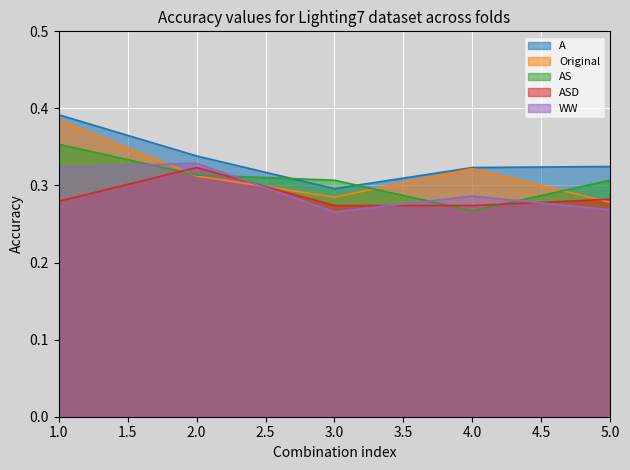

The Original series shows 0.2 at 4.0. True or false?

False